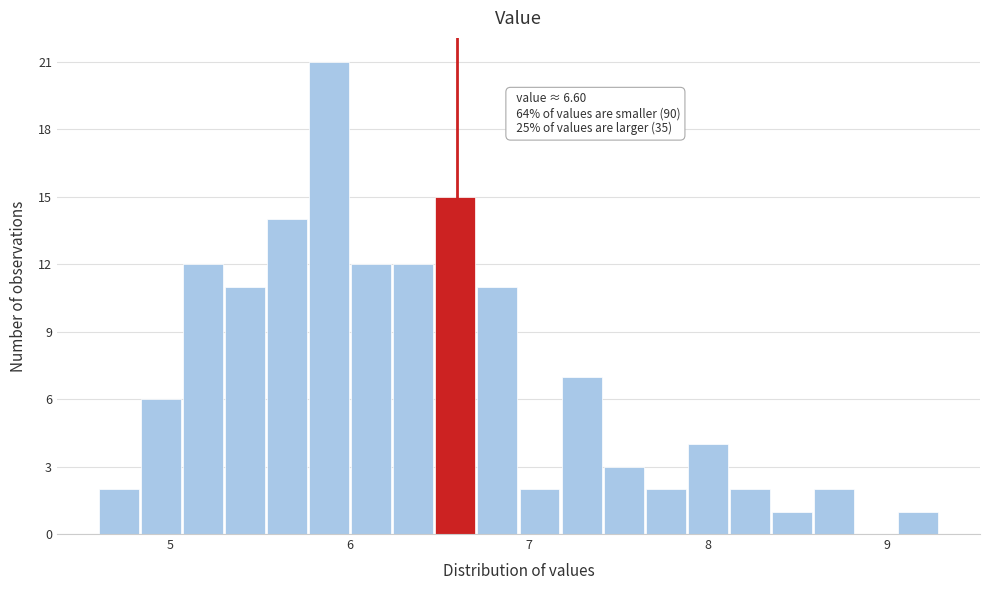

Read against the x-axis, roughly where is the centre of the tallest bar?

5.9